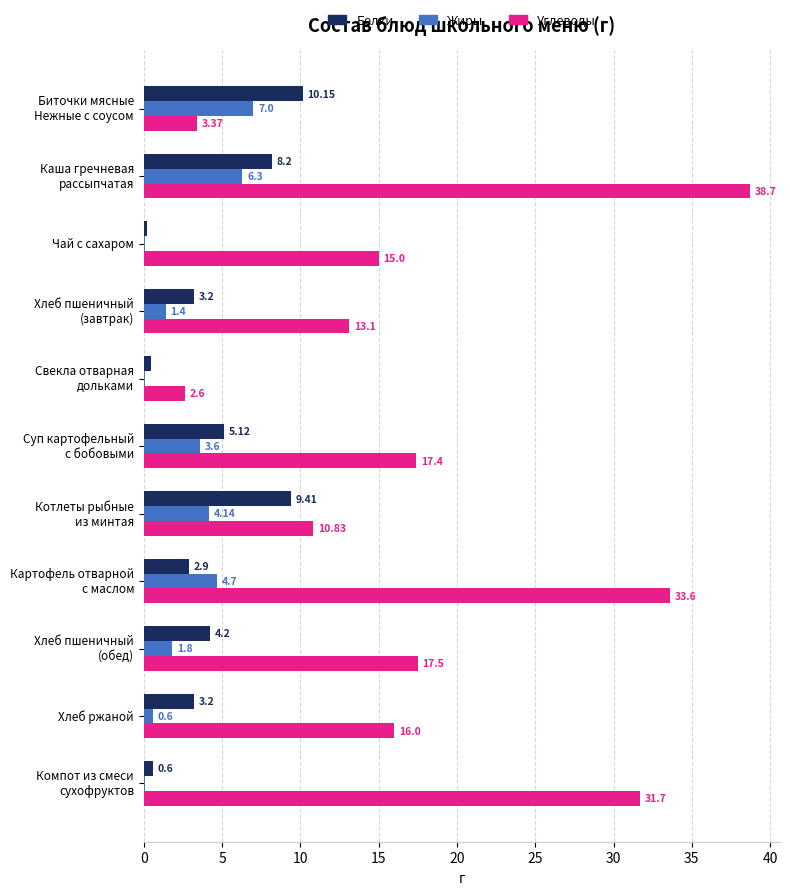

What is the sum of all Жиры values?

29.8